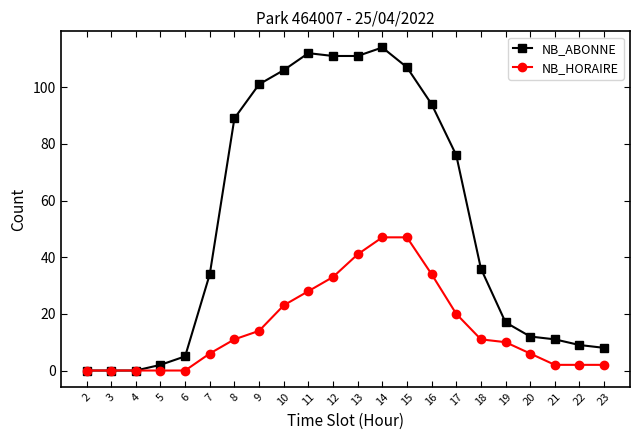

How many series are shown in this chart?

2